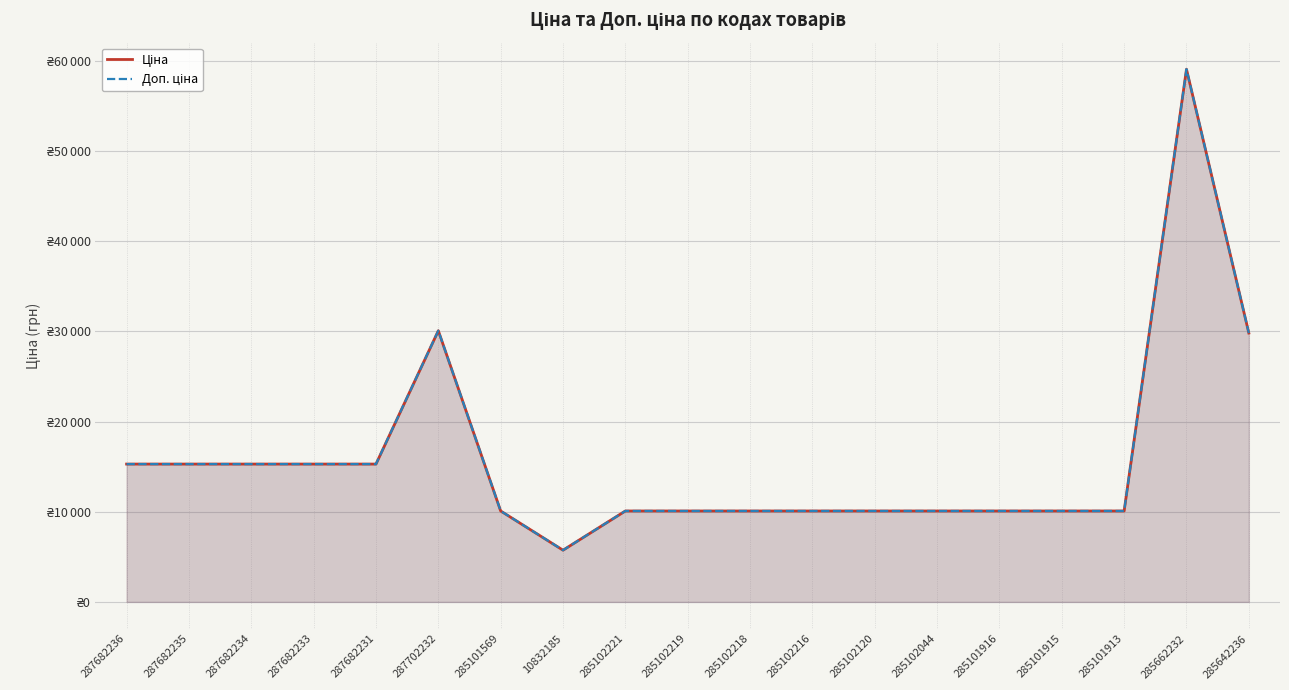

How many data points in Доп. ціна are less than 10085?

1